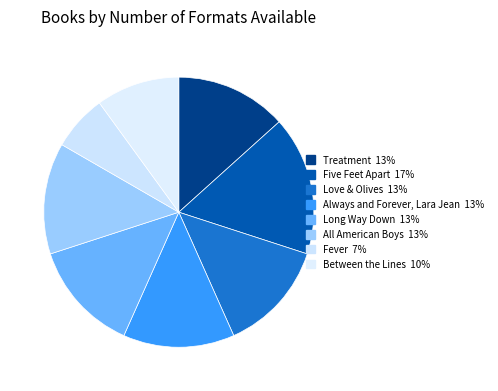

To the nearest percent, what is the combined percentage of Between the Lines and All American Boys?

23%